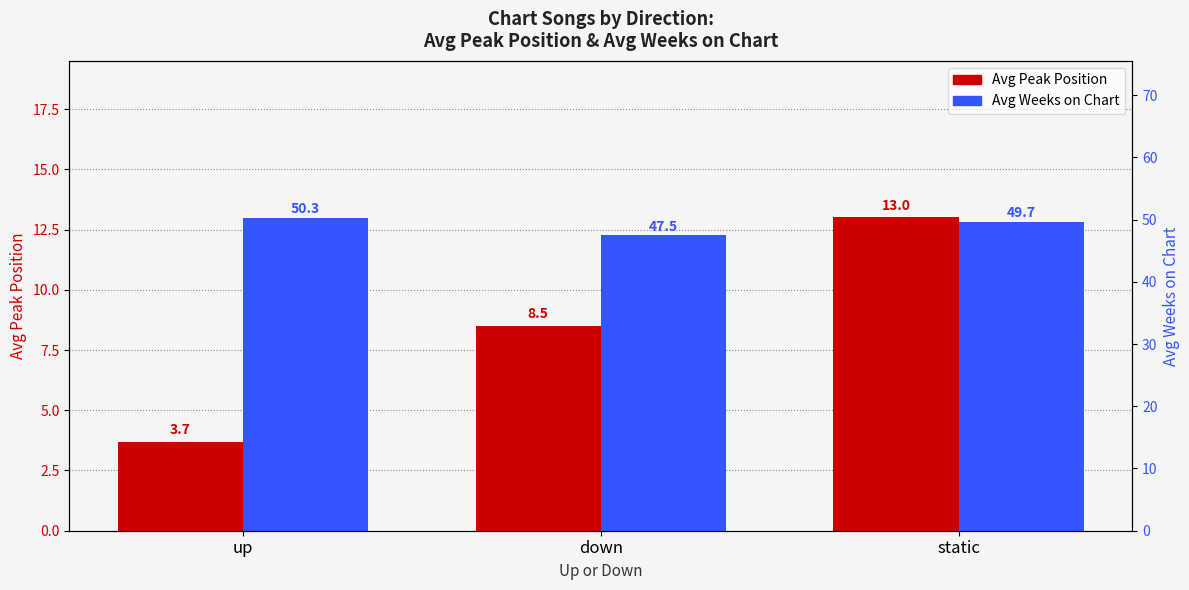

What is the difference between the maximum and minimum values in the Avg Peak Position series?

9.3